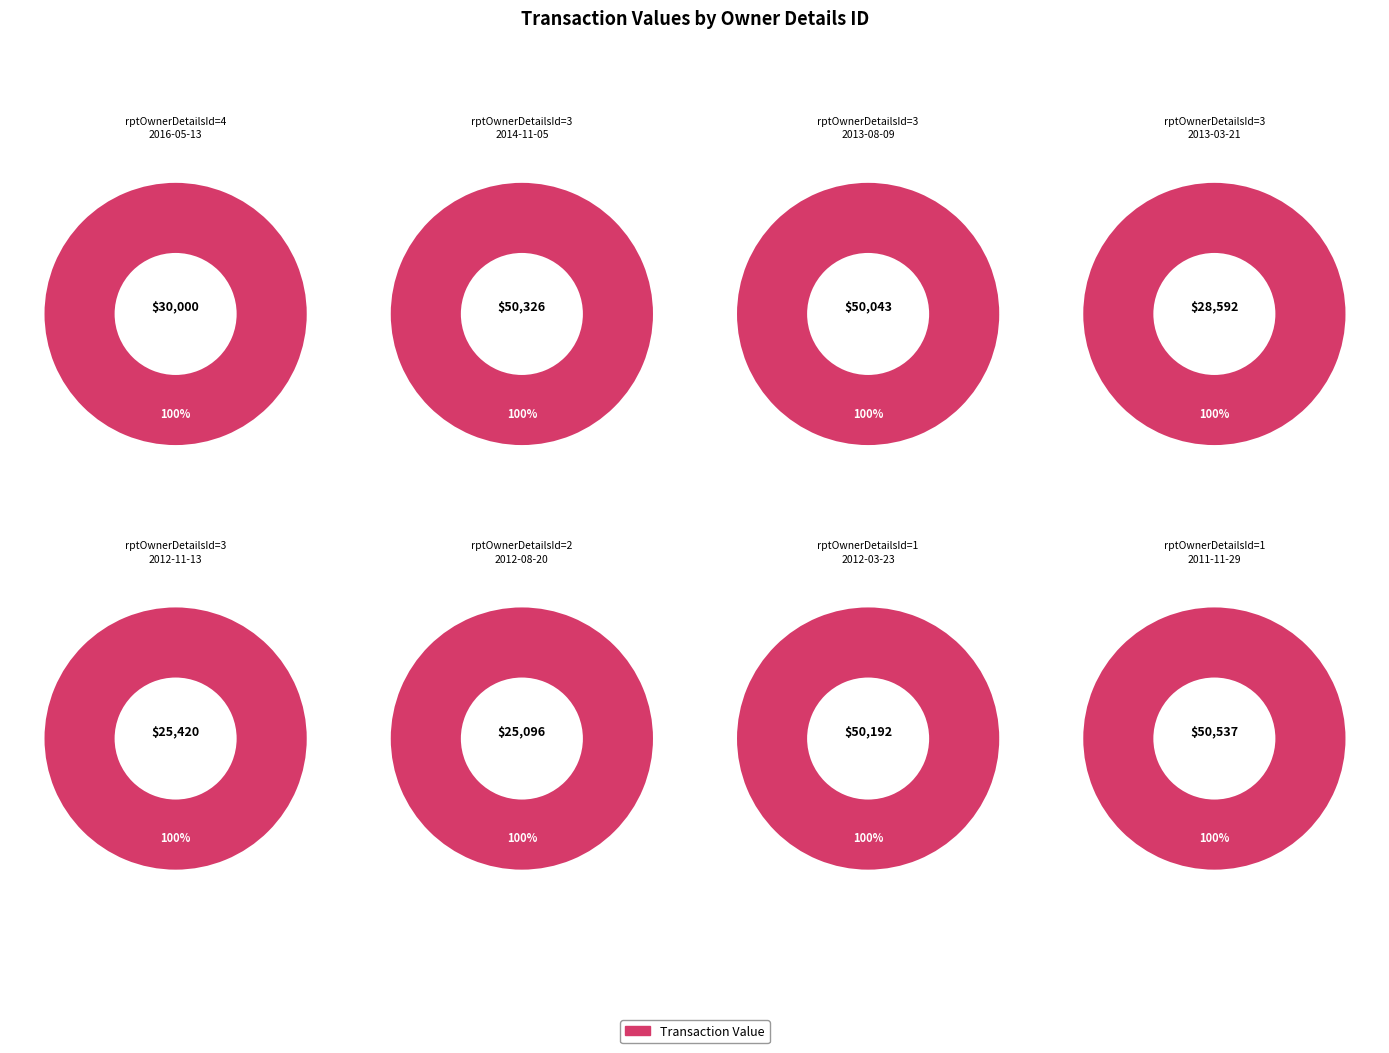

Which slice is the smallest?

2